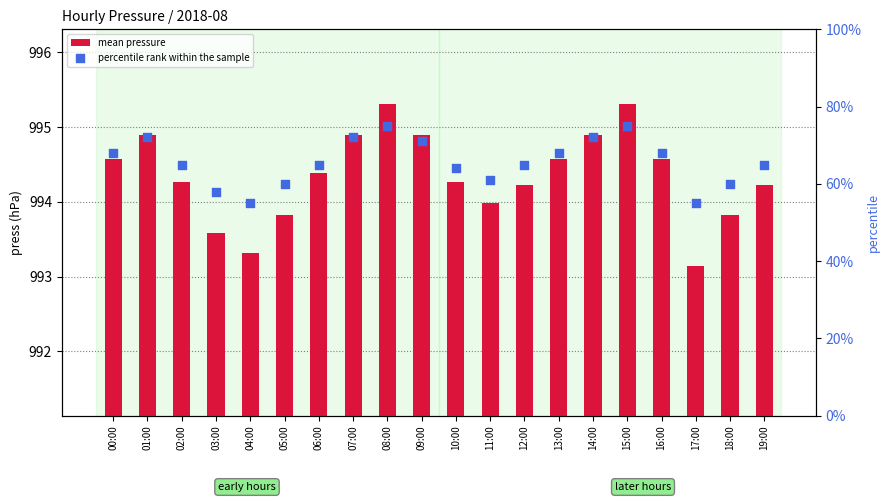

Is the value of mean pressure at 09:00 greater than the value of percentile rank within the sample at 13:00?

Yes